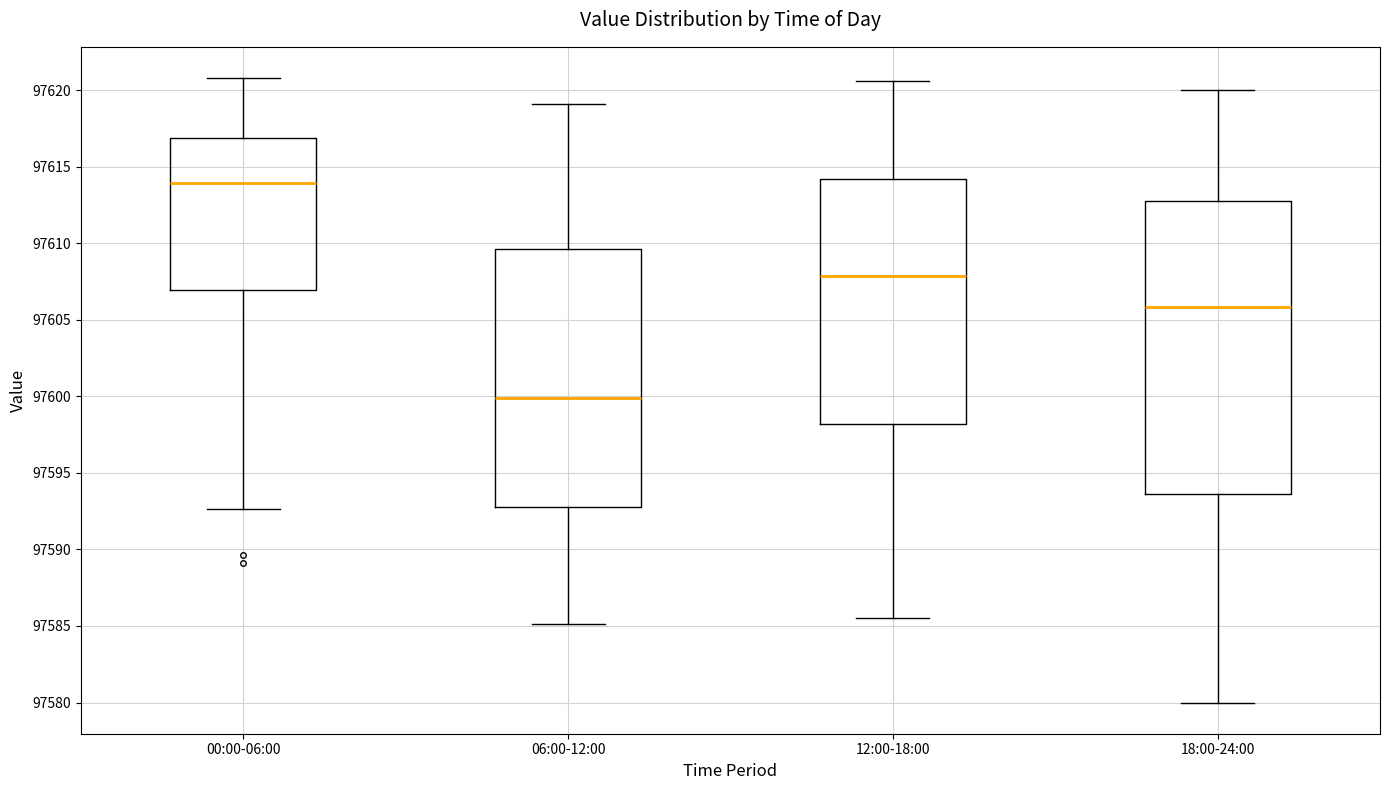

Where does the median line of the box for 18:00-24:00 sit on the y-axis? The values are not printed on the chart, so give them approximately, as read against the axis.

97606.0